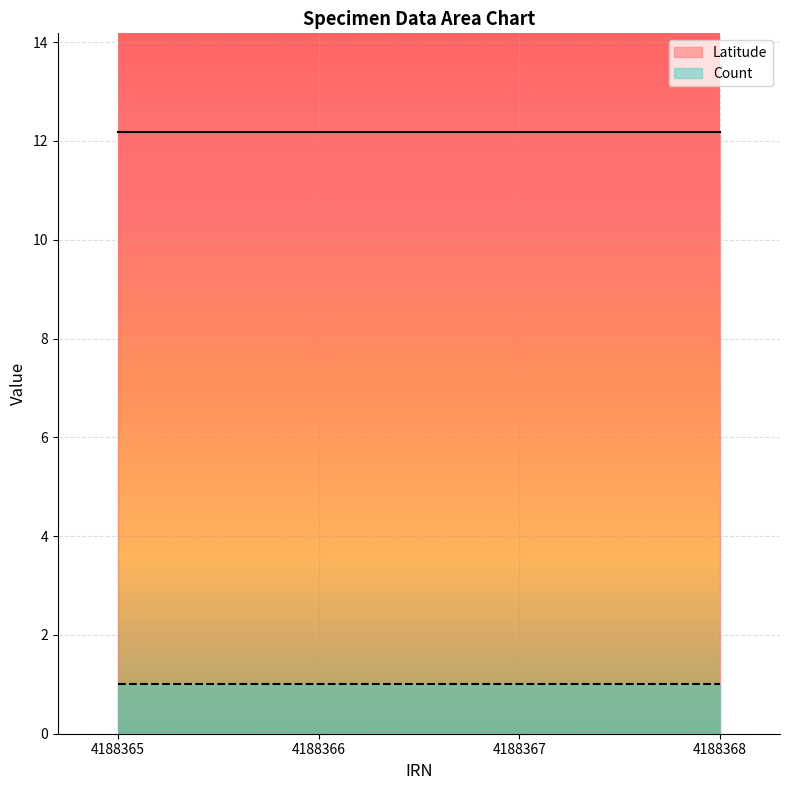

What is the value of the Latitude point at the 1st from the left?

12.2